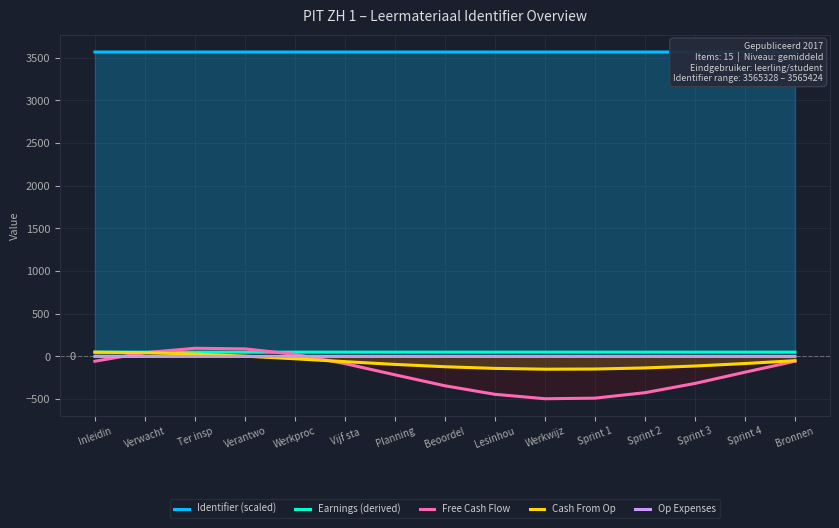

What is the difference between the second highest and second lowest values in the Free Cash Flow series?

577.4